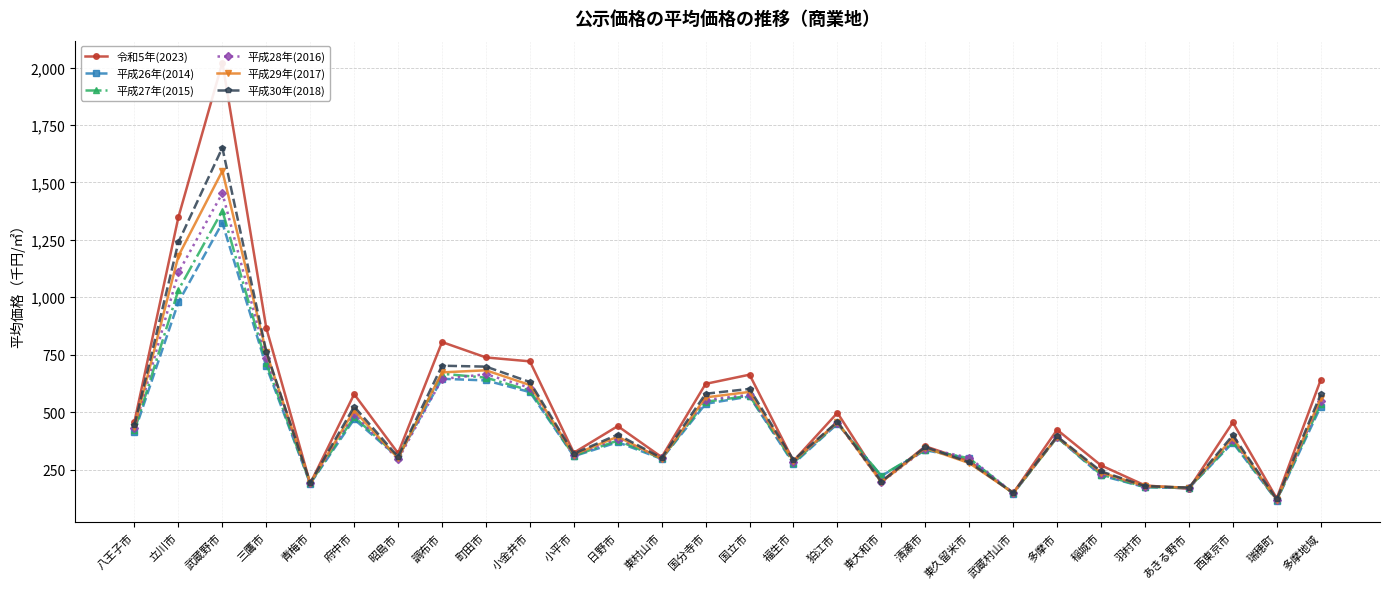

How many lines are shown in the chart?

6